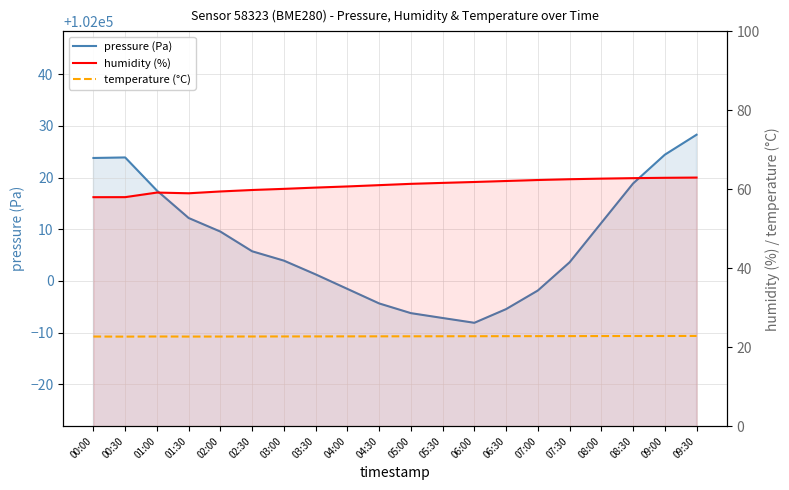

Rank the categories by pressure (Pa) value from highest to lowest.

09:30, 09:00, 00:30, 00:00, 08:30, 01:00, 01:30, 08:00, 02:00, 02:30, 03:00, 07:30, 03:30, 04:00, 07:00, 04:30, 06:30, 05:00, 05:30, 06:00